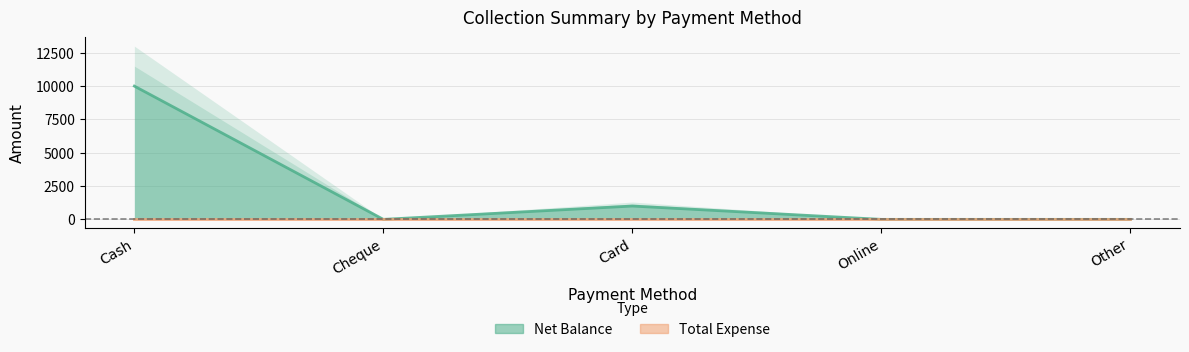

The chart shows a value of 1501 at Card. True or false?

False